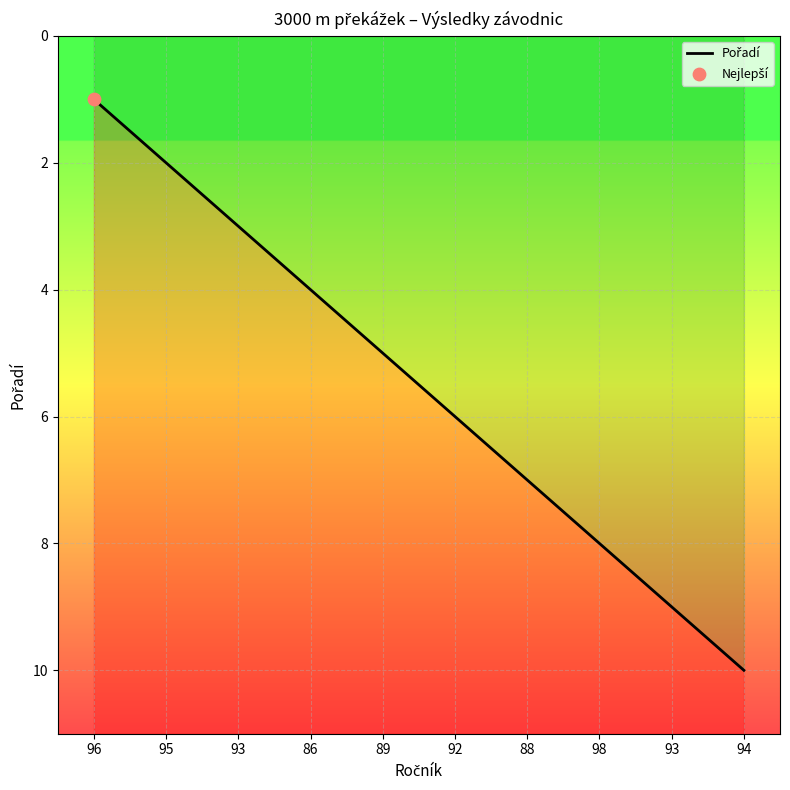

What is the ratio of the value at 93 to the value at 96?

9.0